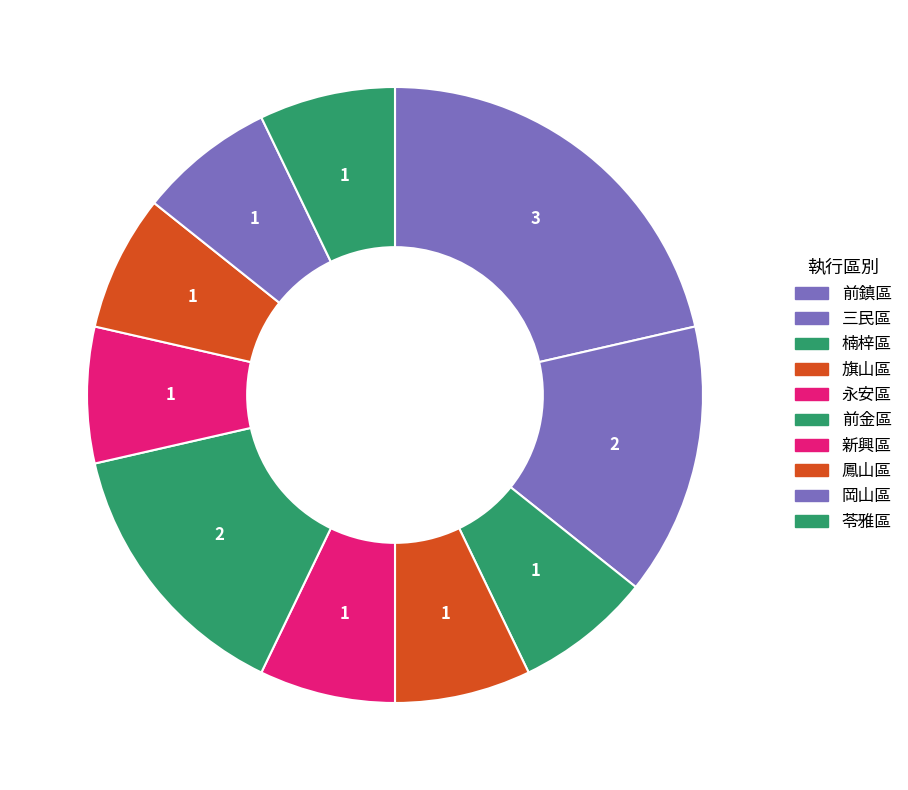

Is it true that 永安區 is 1% of the pie?

False